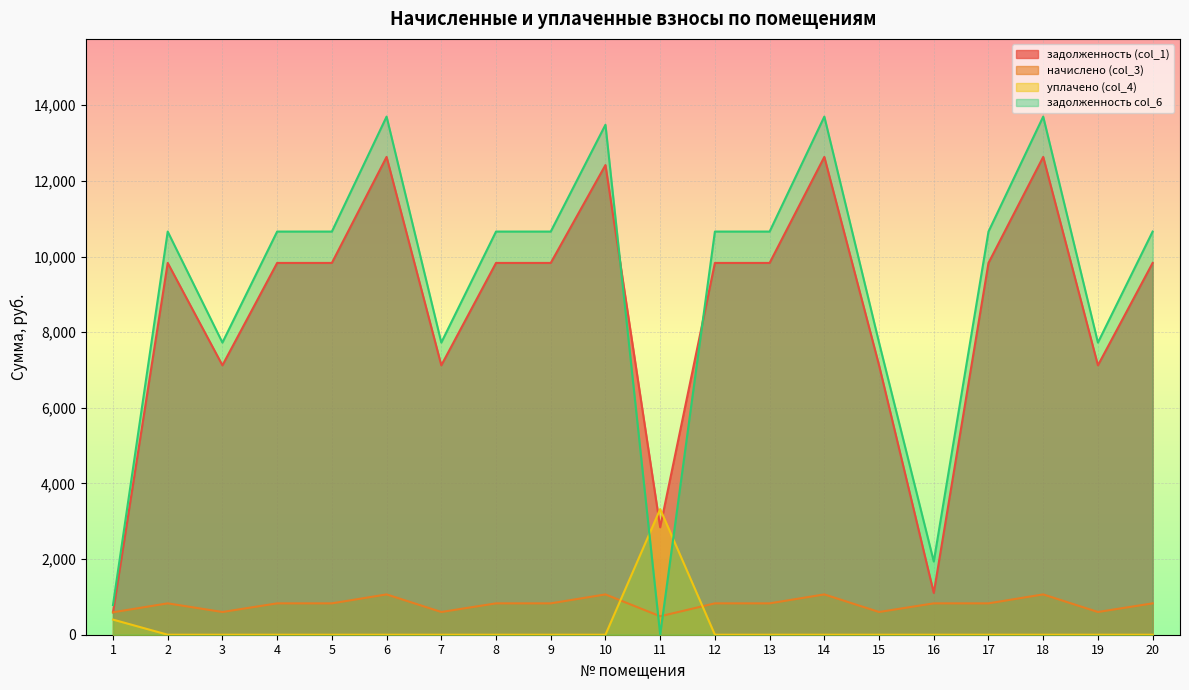

Which series has the largest total across all categories?

задолженность col_6